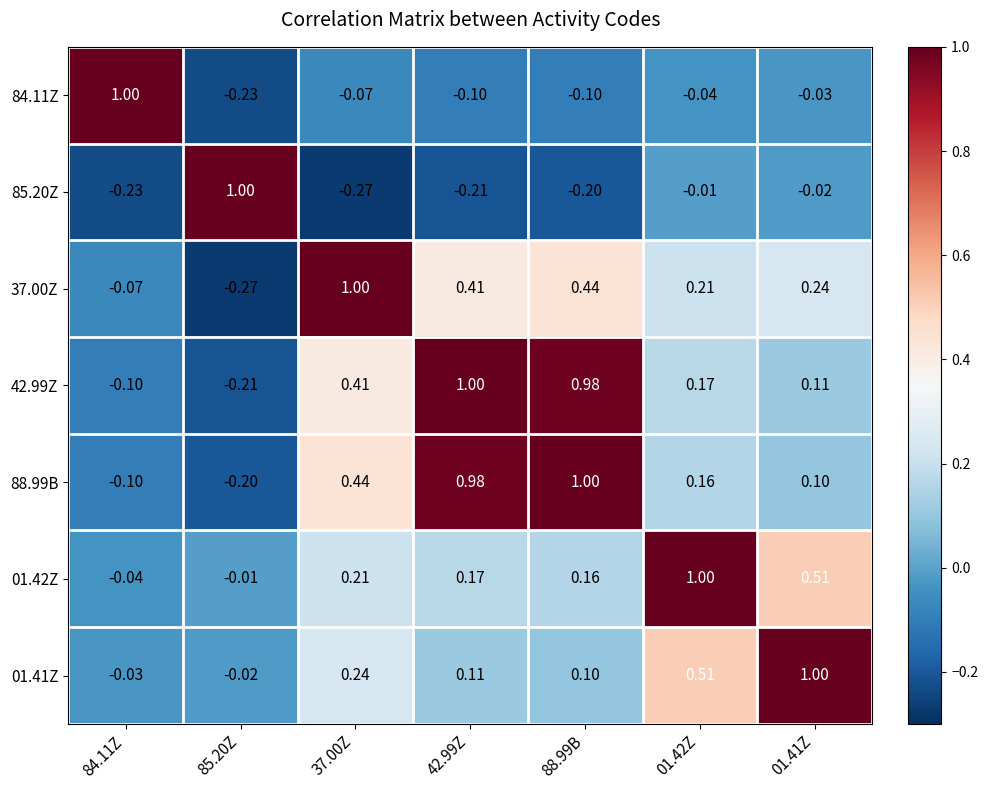

Is the value of 88.99B at 84.11Z greater than the value of 42.99Z at 42.99Z?

No